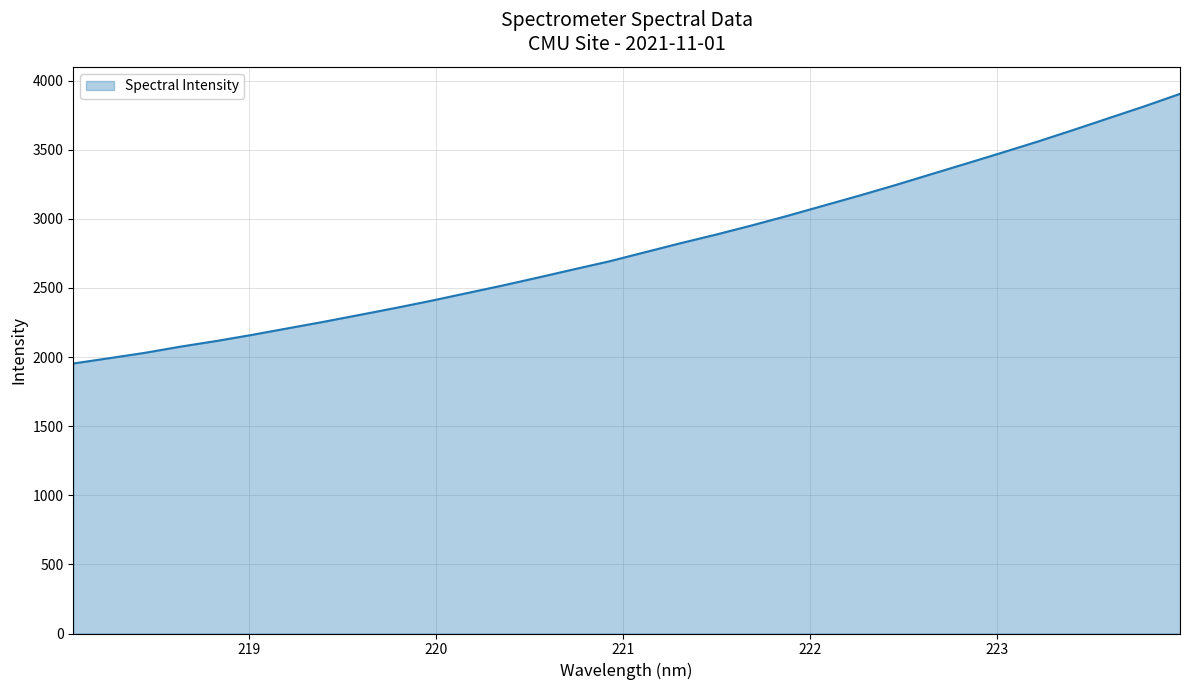

What is the average value?

2797.7